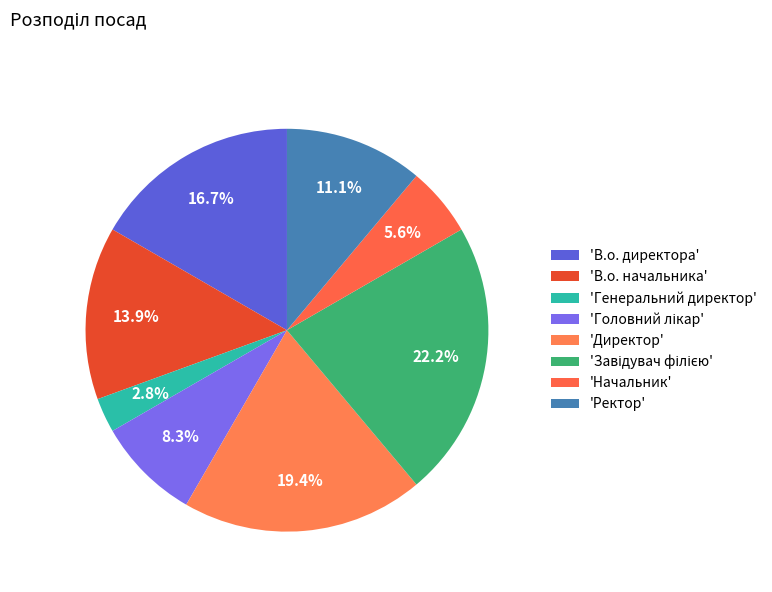

How many segments does this pie chart have?

8